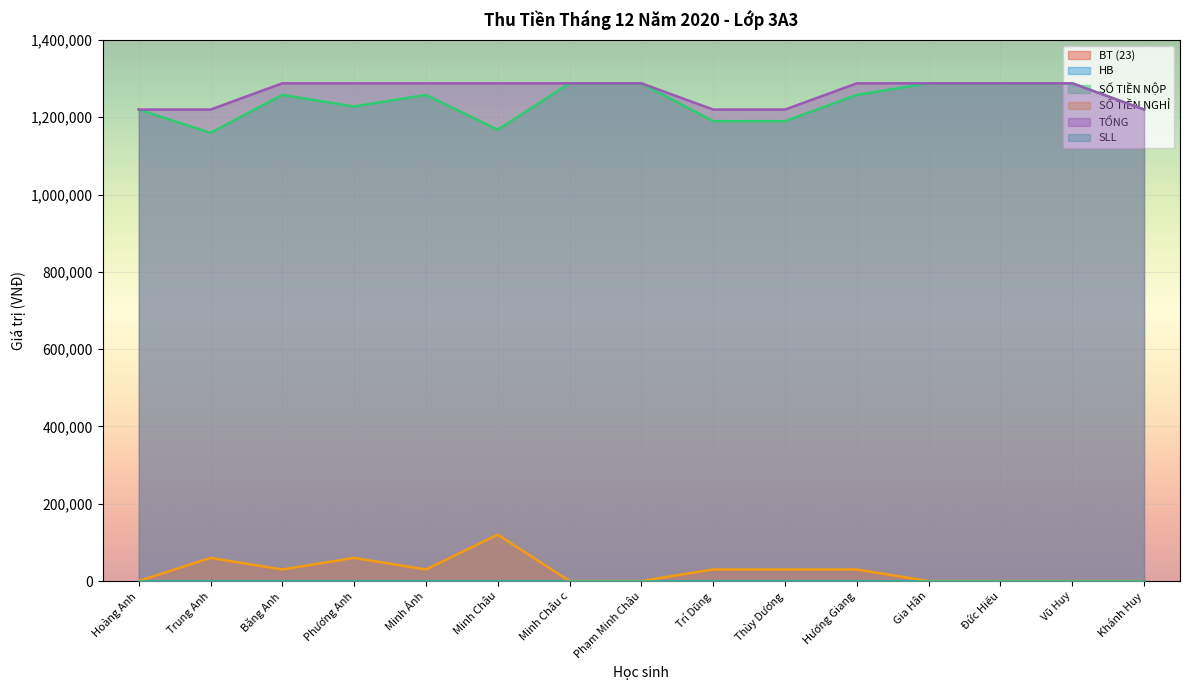

How many SỐ TIỀN NGHỈ values are between 0 and 30000?

12